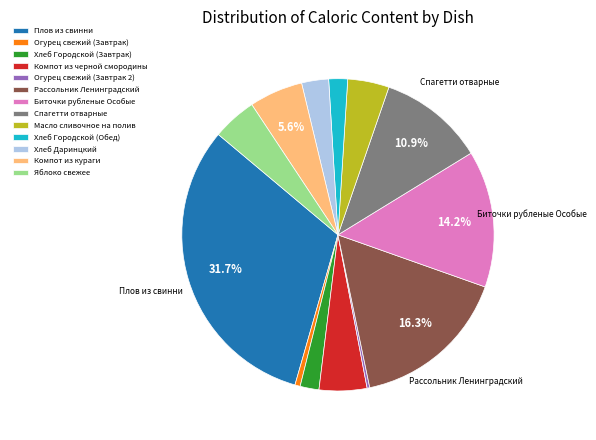

Approximately how many times larger is the value at Биточки рубленые Особые compared to Компот из черной смородины?

2.9